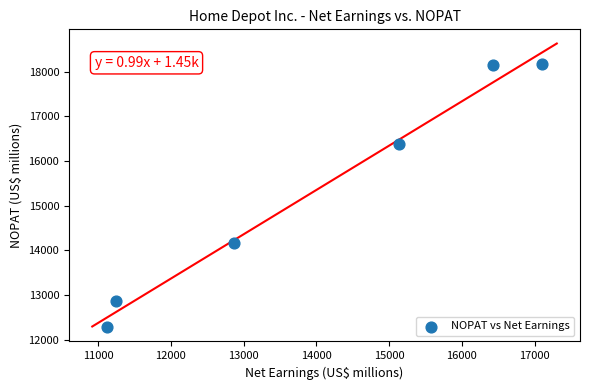

What Y value in the scatter plot is closest to 15223?

14172